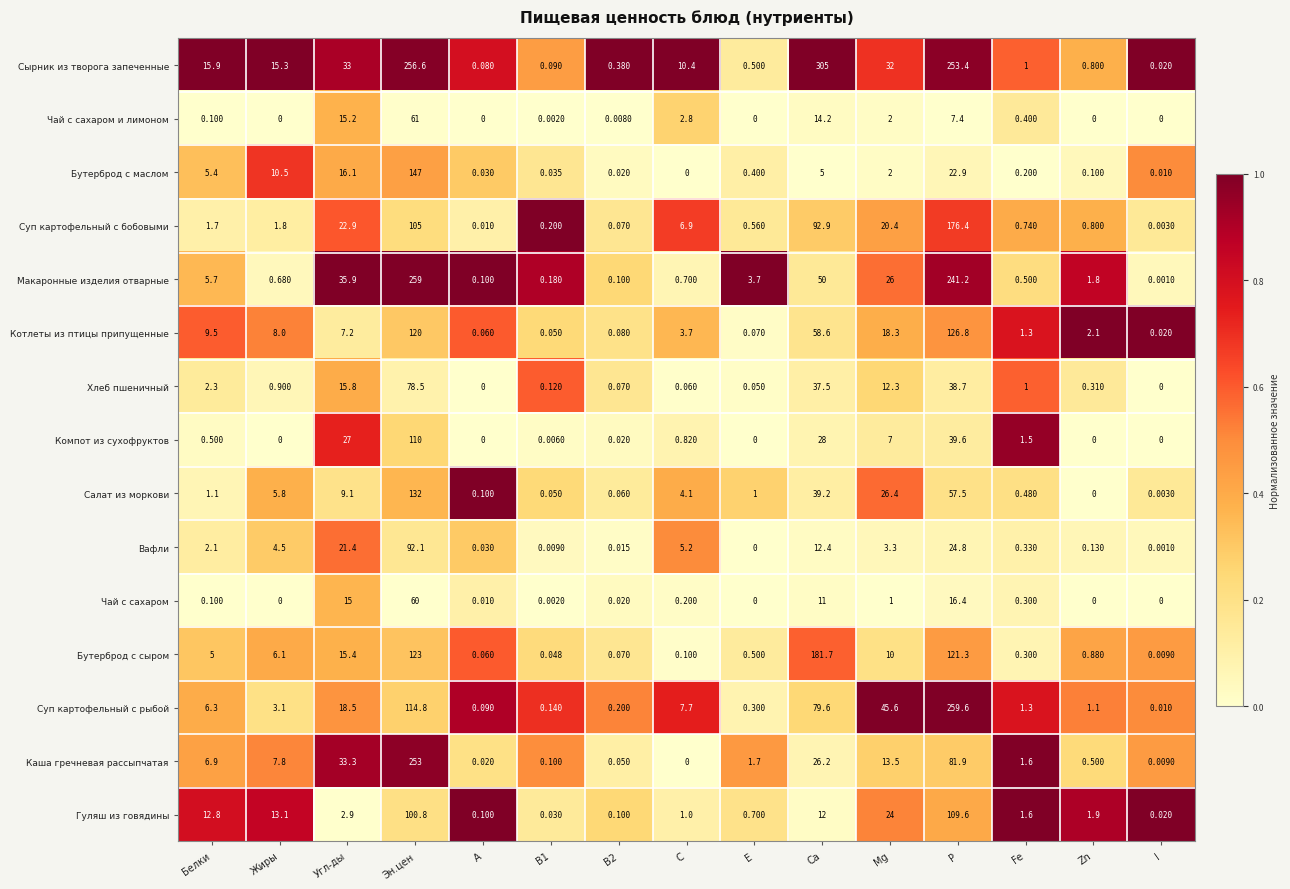

Which series has the widest spread of values?

Сырник из творога запеченные